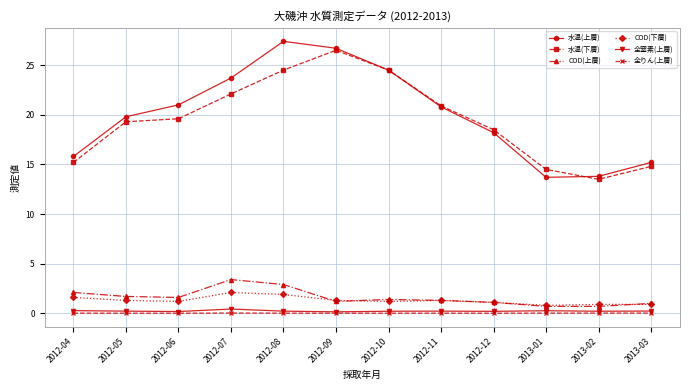

True or false: 水温(上層) and COD(上層) cross at least once.

False